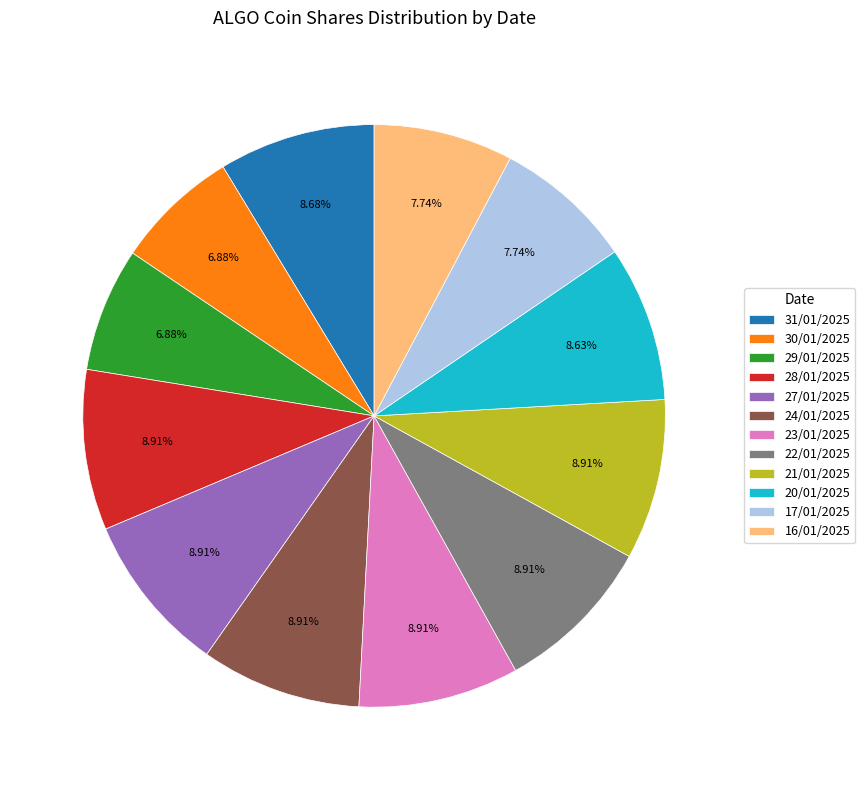

Approximately how many times larger is the value at 17/01/2025 compared to 20/01/2025?

0.9